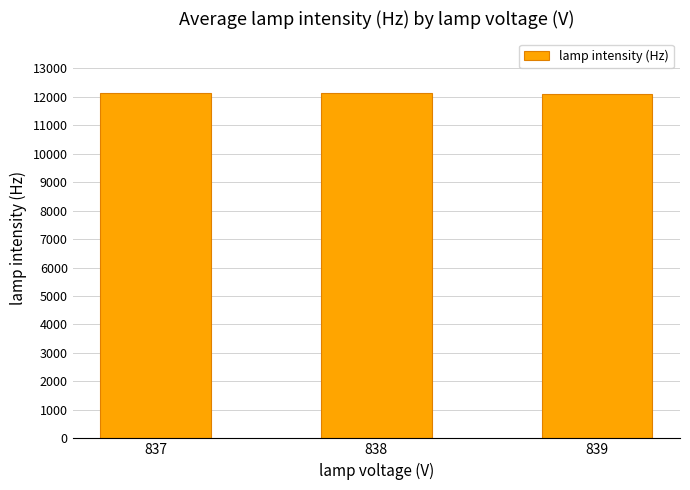

The chart shows a value of 6595.8 at 839. True or false?

False